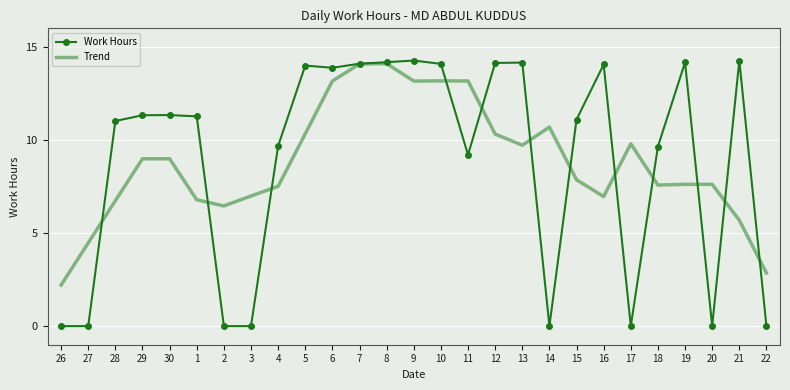

The Work Hours series shows 9.7 at 18. True or false?

True